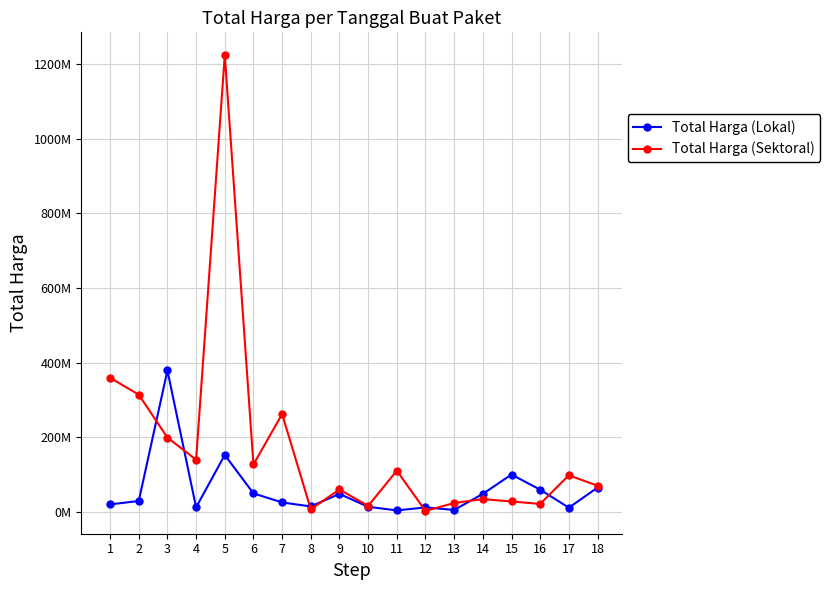

What is the total value across all series at 10?

29229200